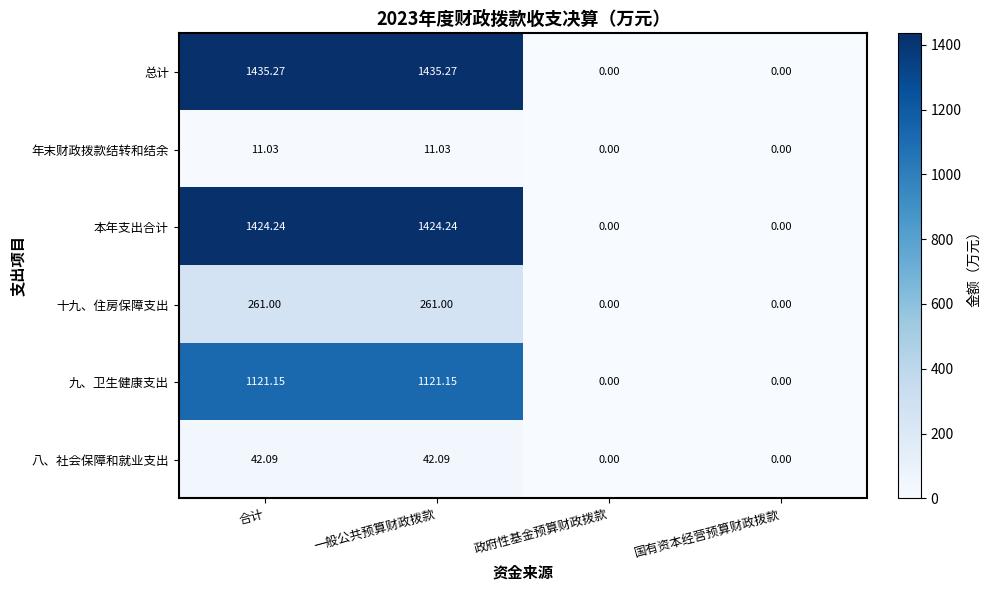

Is the value of 九、卫生健康支出 at 合计 greater than the value of 年末财政拨款结转和结余 at 政府性基金预算财政拨款?

Yes